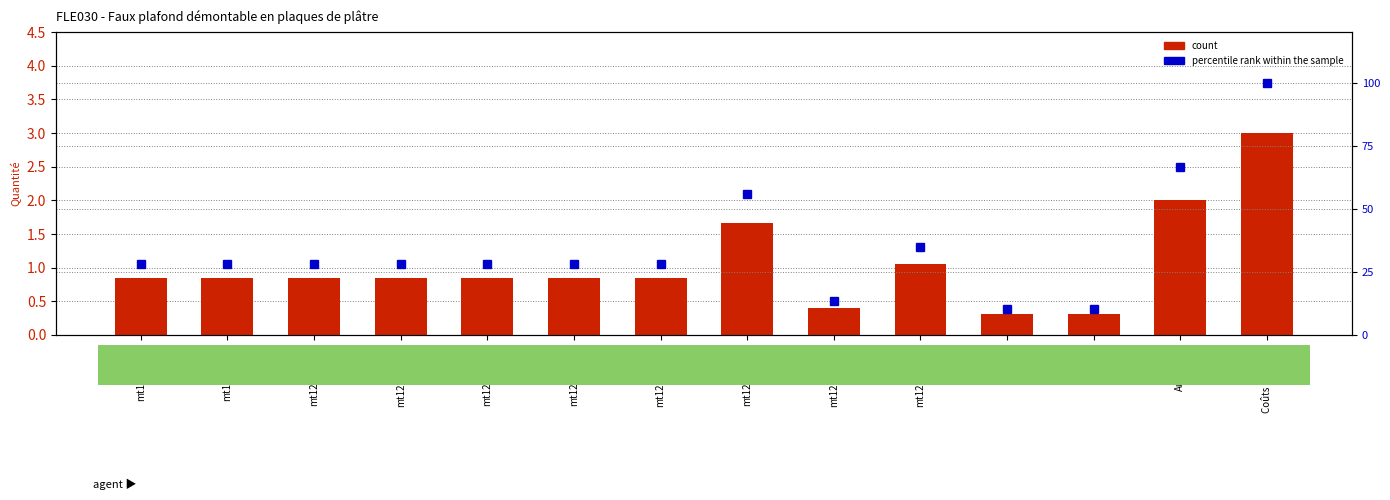

Is the value of count at mt12psg200a greater than the value of percentile rank within the sample at mo077?

No